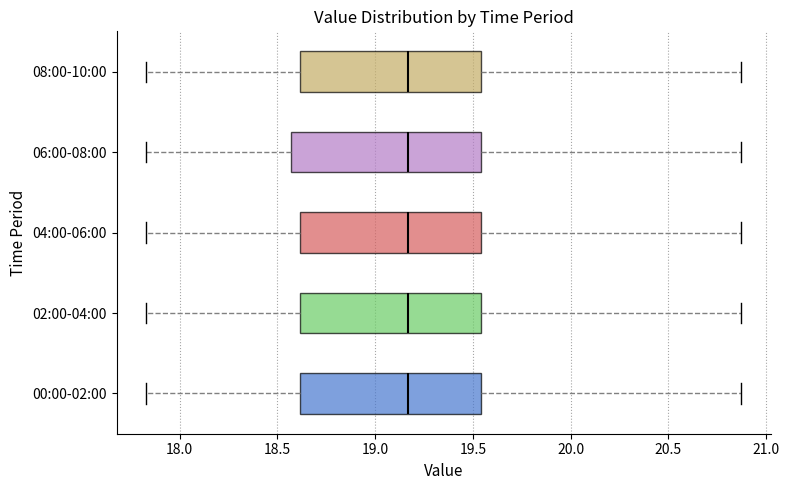

Reading bottom to top, transcribe this box plot: for each box, give where its median line is, the range the box spans, and where its two whiskers end, as read against the x-axis. The values are not printed on the chart, so give them approximately, as read against the axis.

00:00-02:00: median 19.15, box 18.60 to 19.55, whiskers 17.85 to 20.85
02:00-04:00: median 19.15, box 18.60 to 19.55, whiskers 17.85 to 20.85
04:00-06:00: median 19.15, box 18.60 to 19.55, whiskers 17.85 to 20.85
06:00-08:00: median 19.15, box 18.55 to 19.55, whiskers 17.85 to 20.85
08:00-10:00: median 19.15, box 18.60 to 19.55, whiskers 17.85 to 20.85